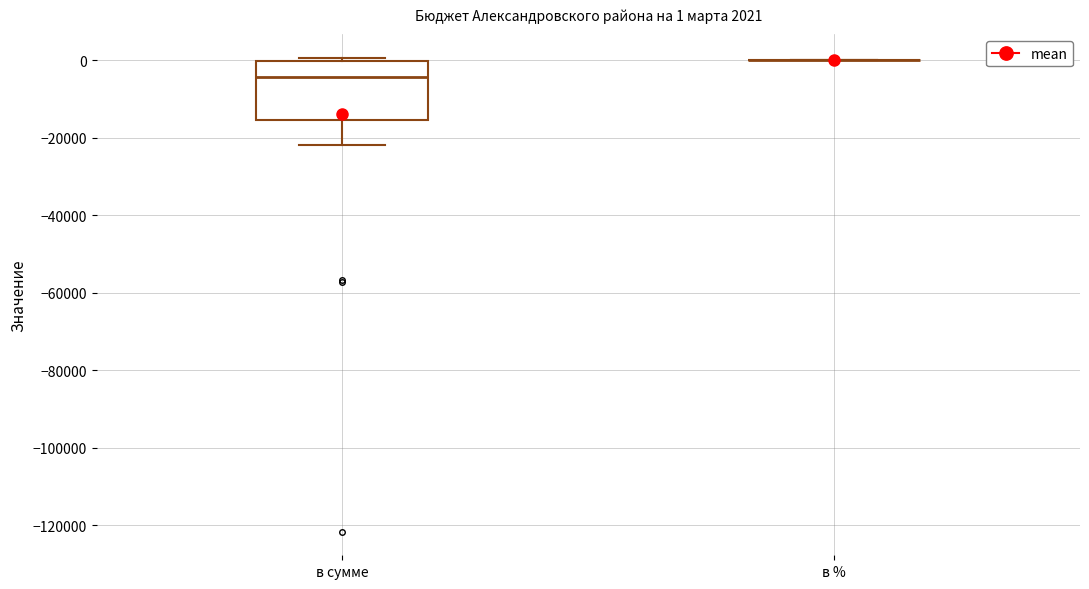

Which box is the tallest, from its lower edge to its upper edge?

в сумме